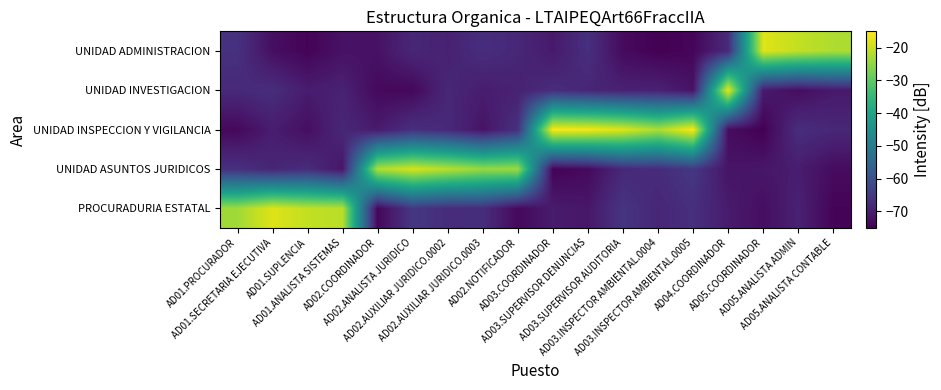

How many series are shown in this chart?

5